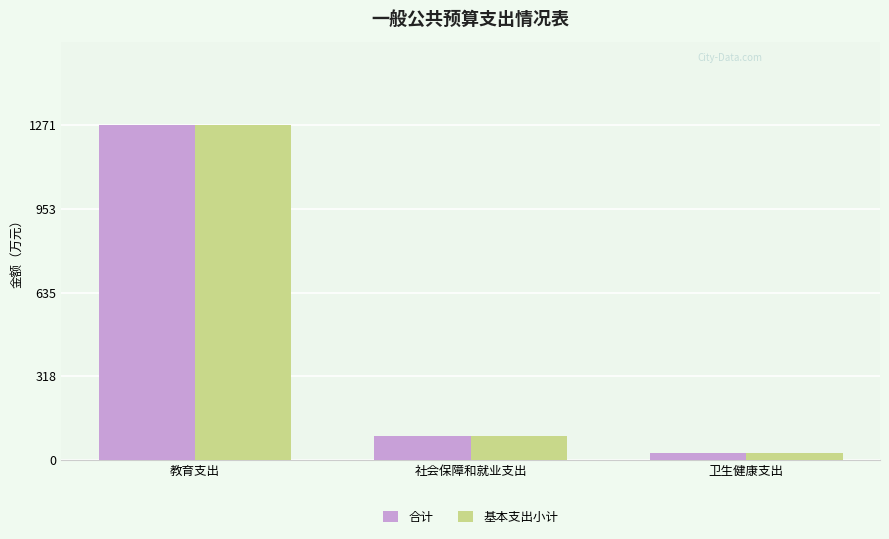

How many series are shown in this chart?

2